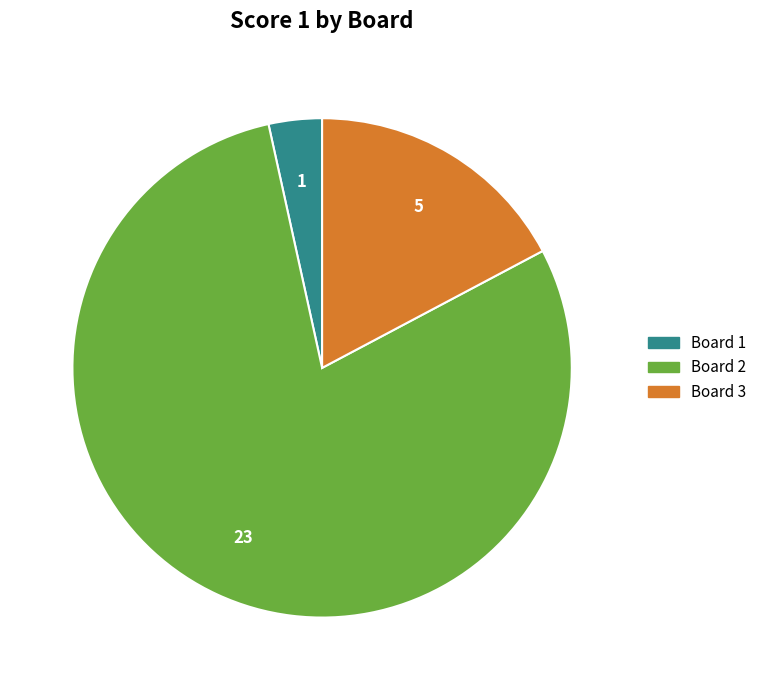

How many segments does this pie chart have?

3